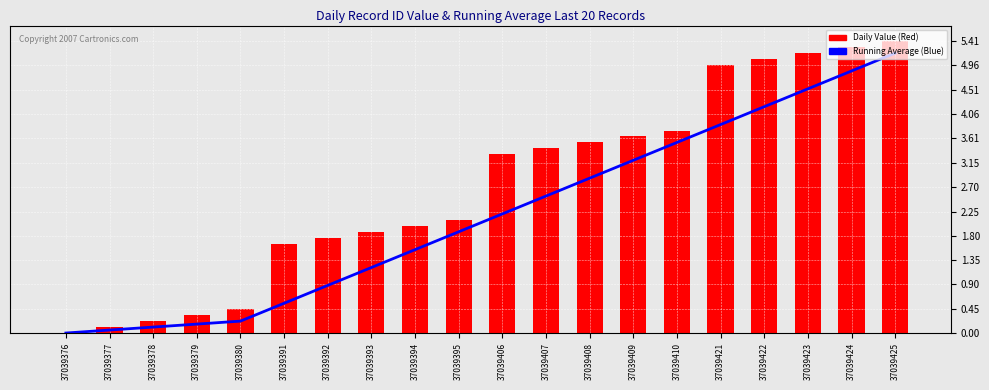

What is the average value of the Running Average series?

2.2